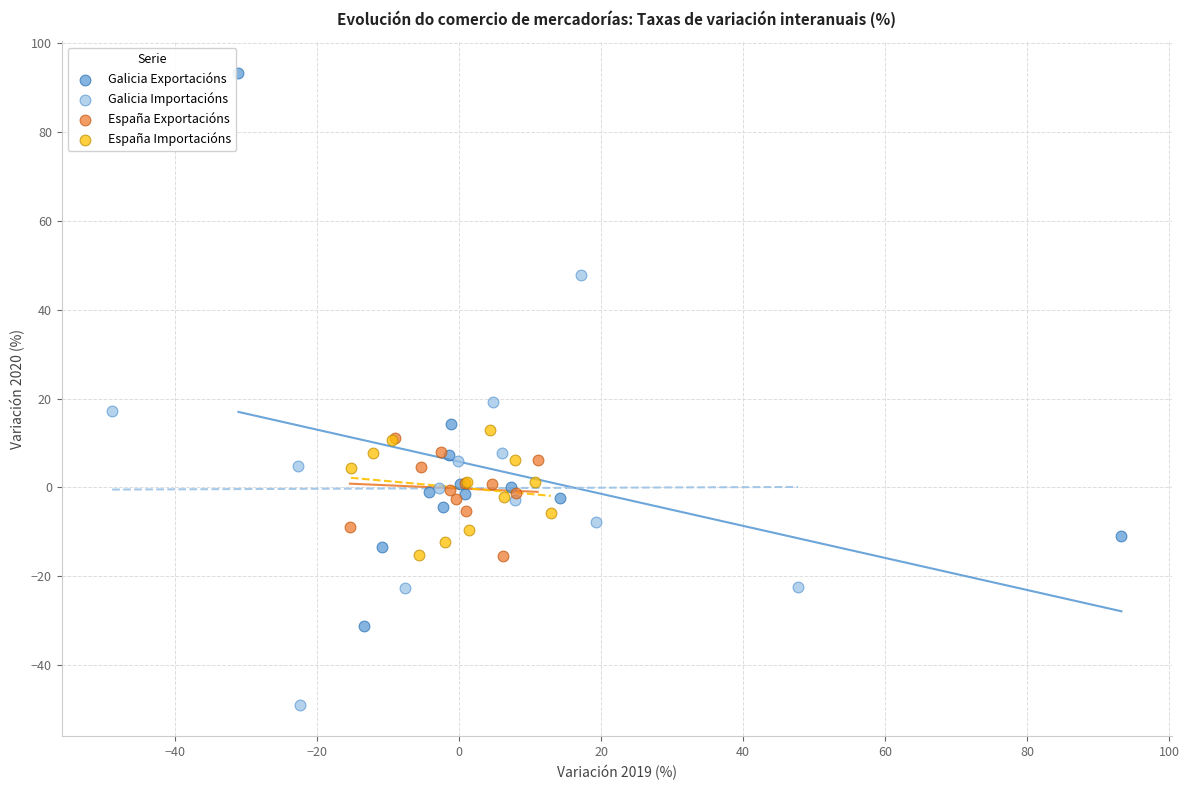

Which series reaches the minimum Y coordinate?

Galicia Importacións